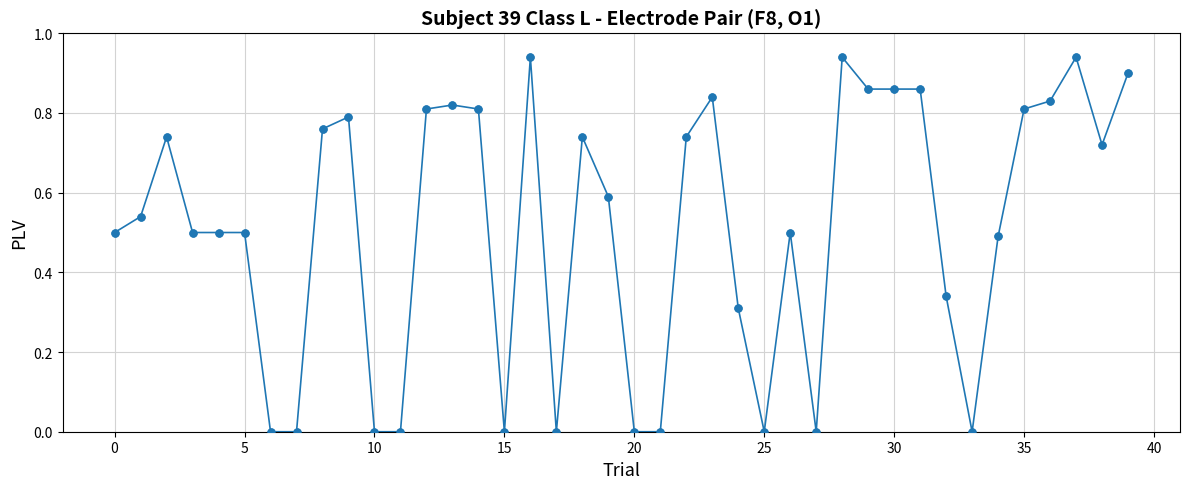

True or false: there are more than 2 points higher than both neighbors.

True